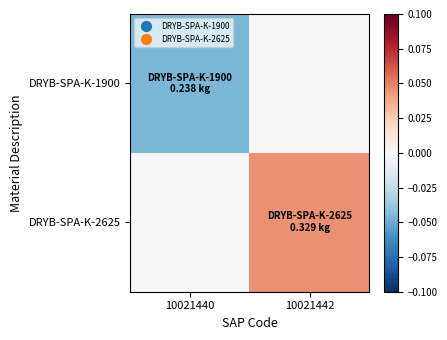

At which category does the chart reach its minimum across all series?

10021440